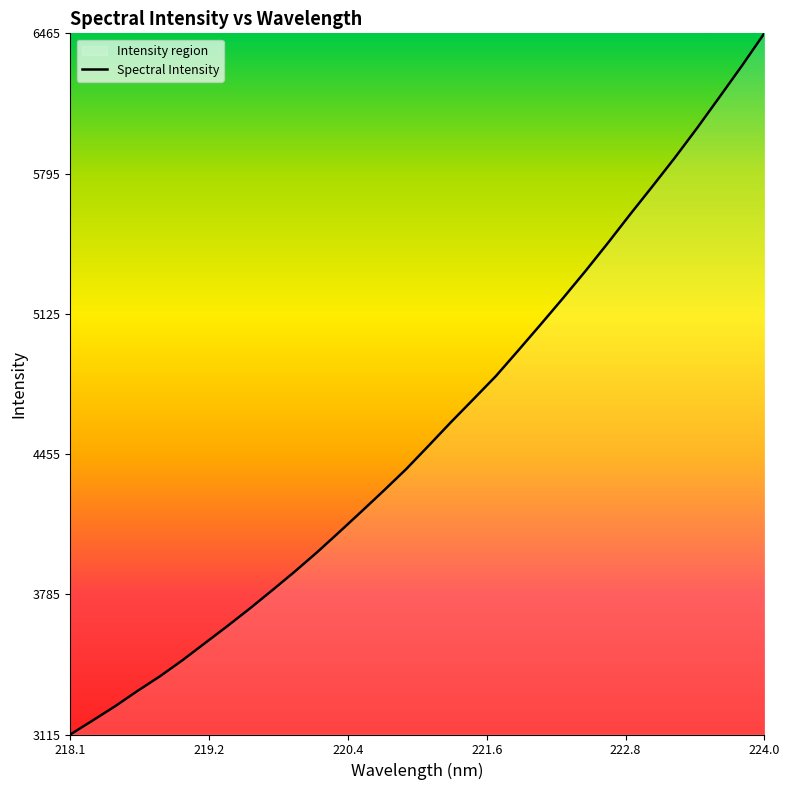

What is the greatest value displayed?

6465.2